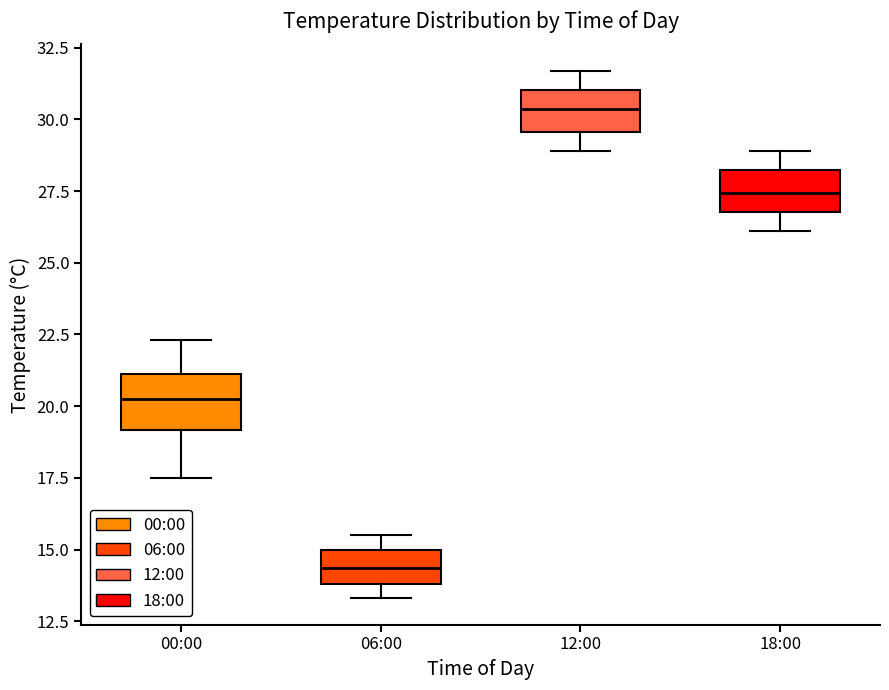

Reading left to right, read every box against the y-axis: the position of its median line, the range the box covers, and the ends of its whiskers. The values are not printed on the chart, so give them approximately, as read against the axis.

00:00: median 20.5, box 19.0 to 21.0, whiskers 17.5 to 22.5
06:00: median 14.5, box 14.0 to 15.0, whiskers 13.5 to 15.5
12:00: median 30.5, box 29.5 to 31.0, whiskers 29.0 to 31.5
18:00: median 27.5, box 27.0 to 28.0, whiskers 26.0 to 29.0